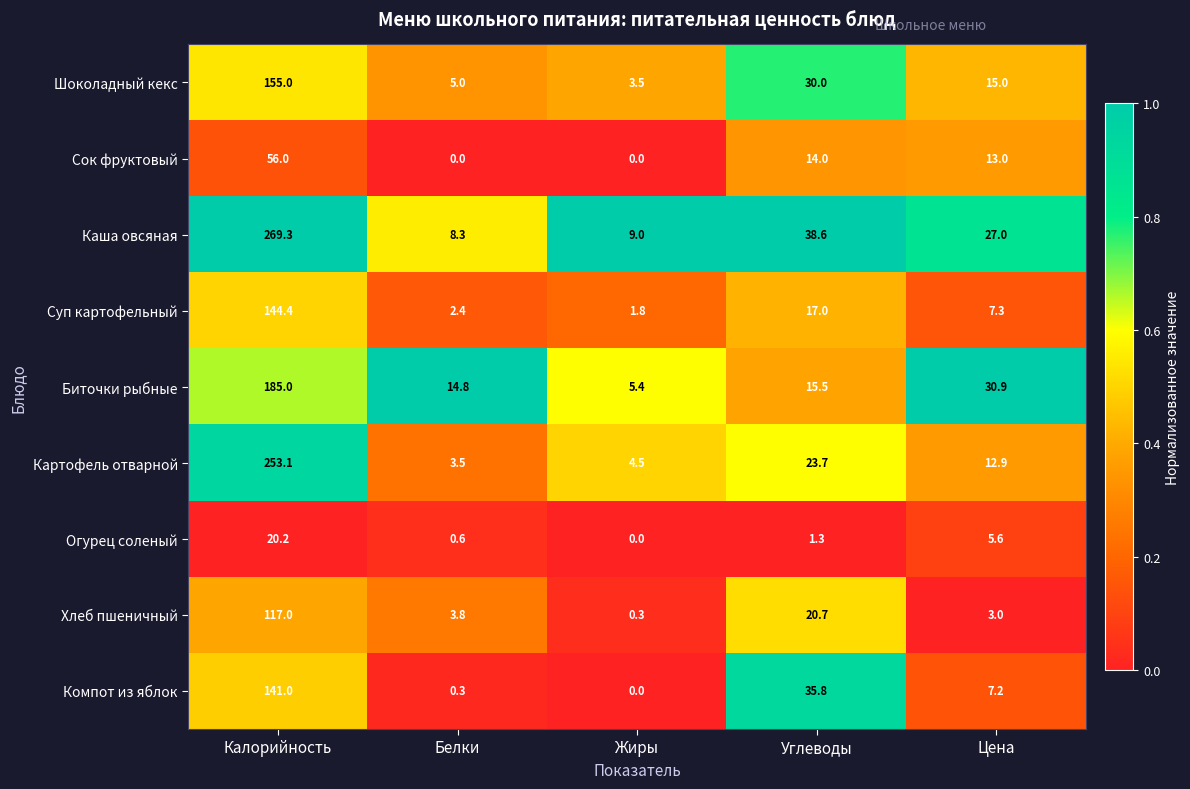

What is the difference between the second highest and minimum values in the Каша овсяная series?

30.3